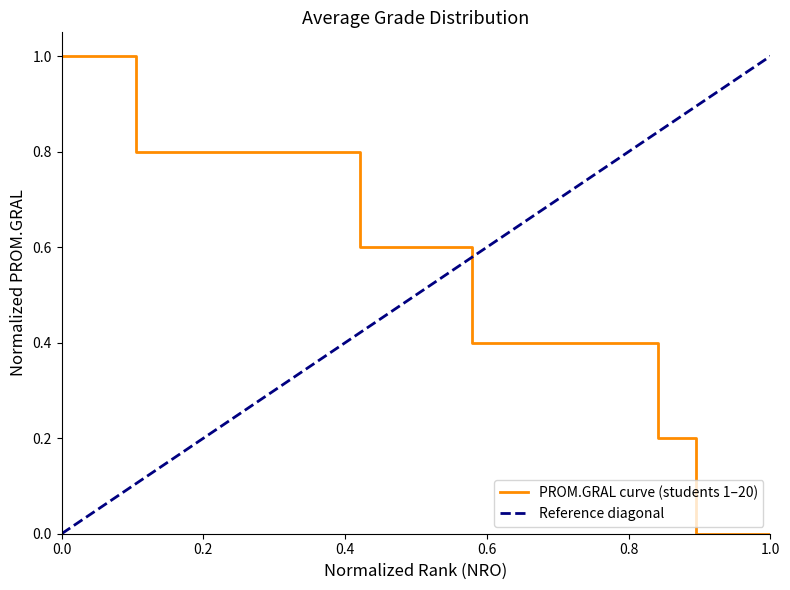

Count the values in the range 0 to 1.

20